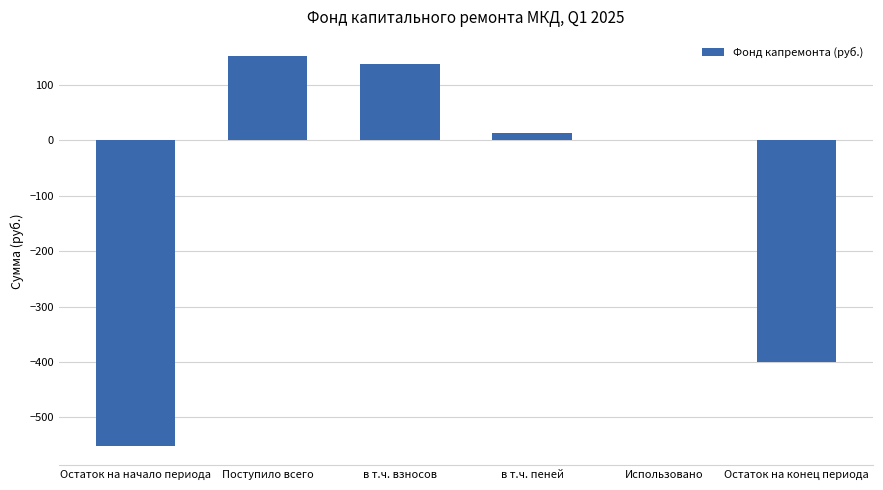

What is the sum of the values at Остаток на начало периода and Поступило всего?

-399.6